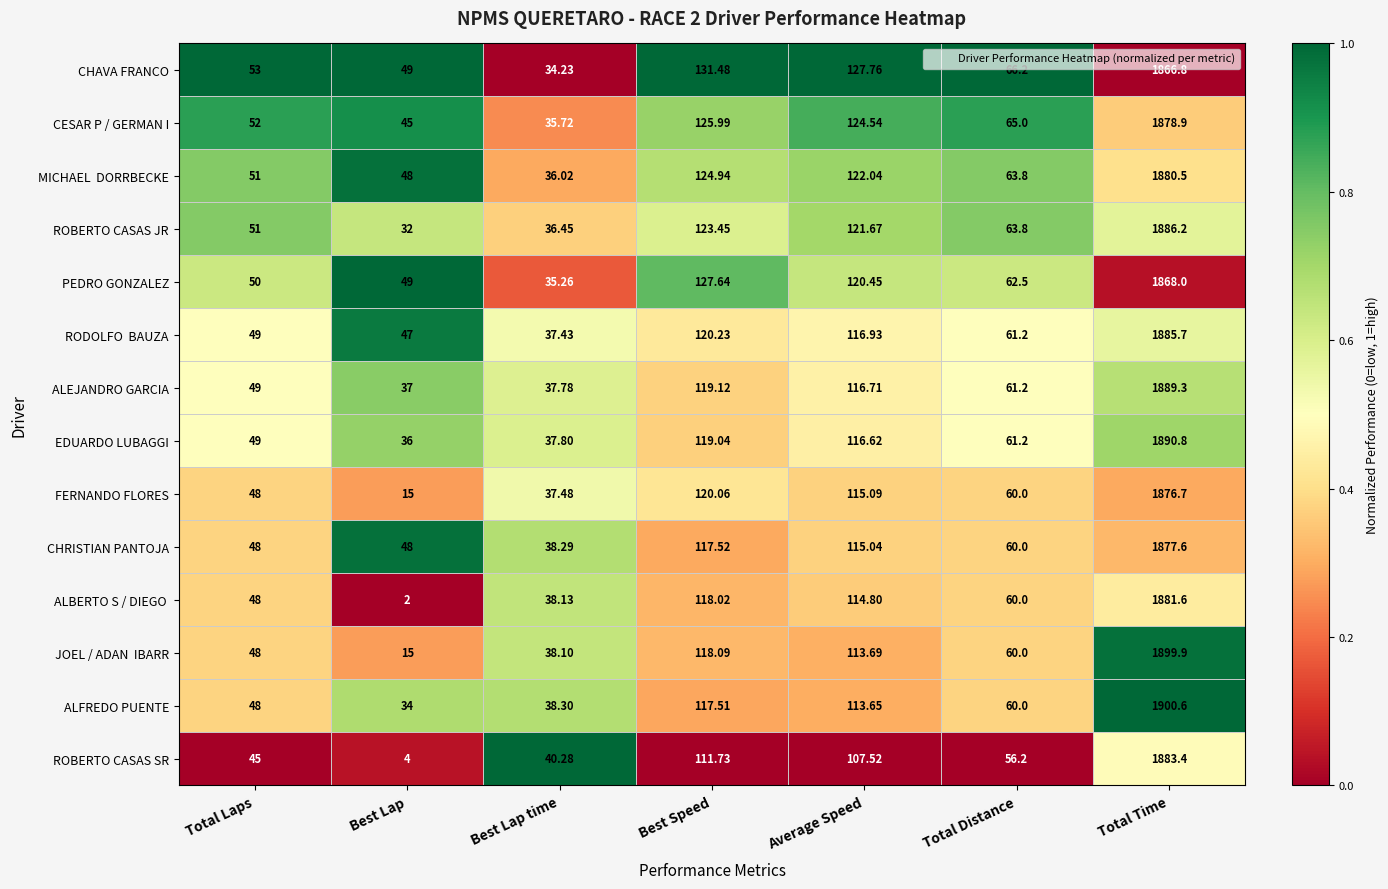

At which label is FERNANDO FLORES closest to 945?

Best Speed